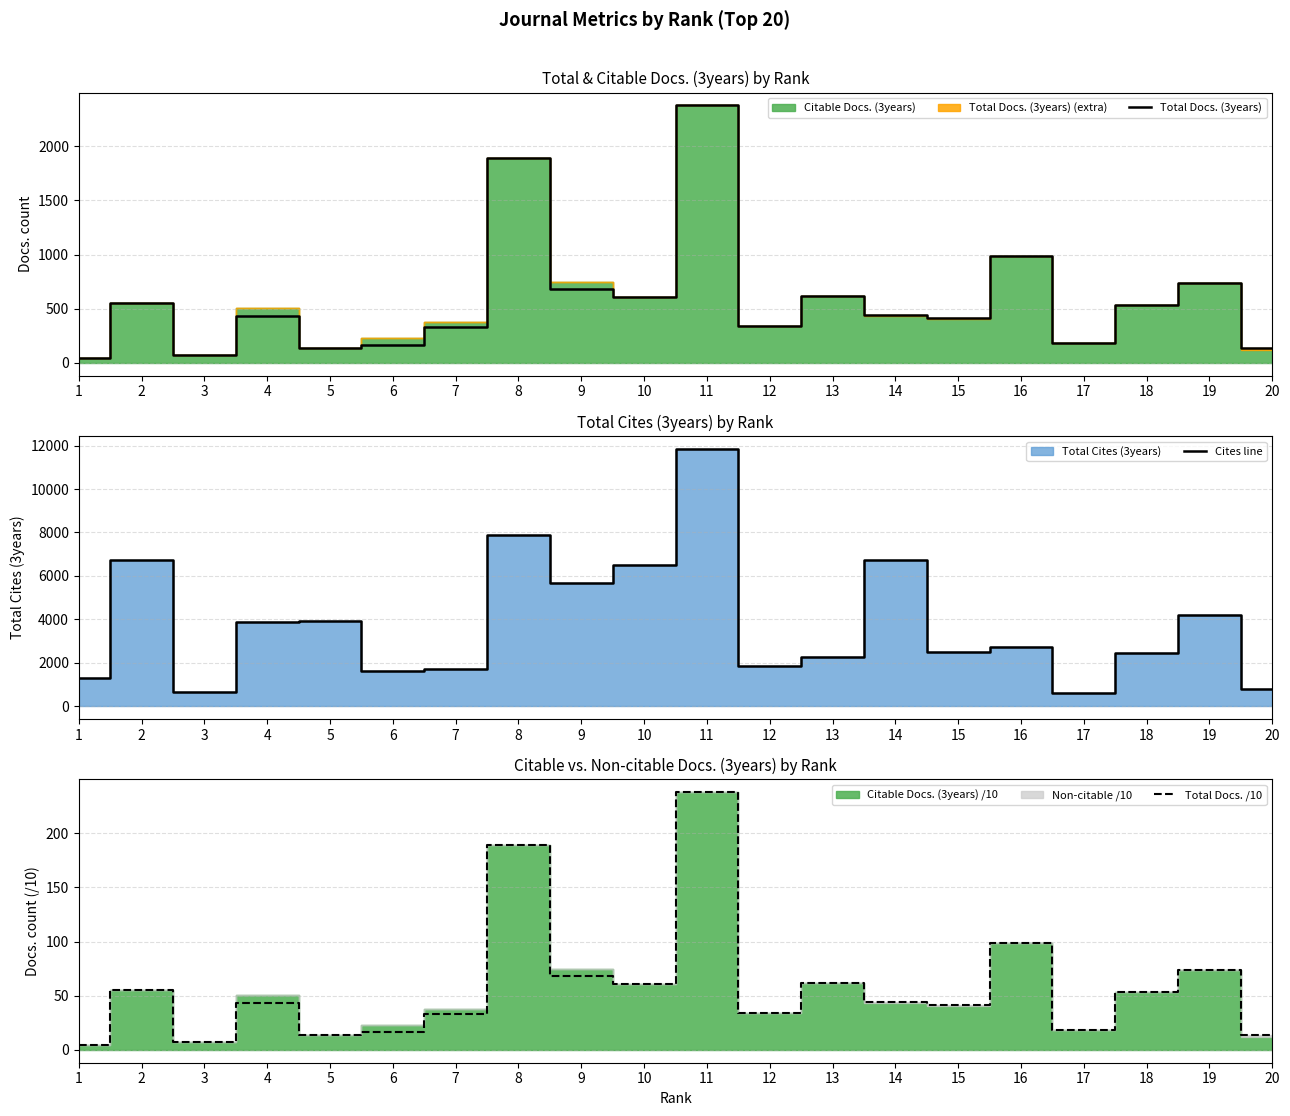

What is the sum of all Cites line values?

75910